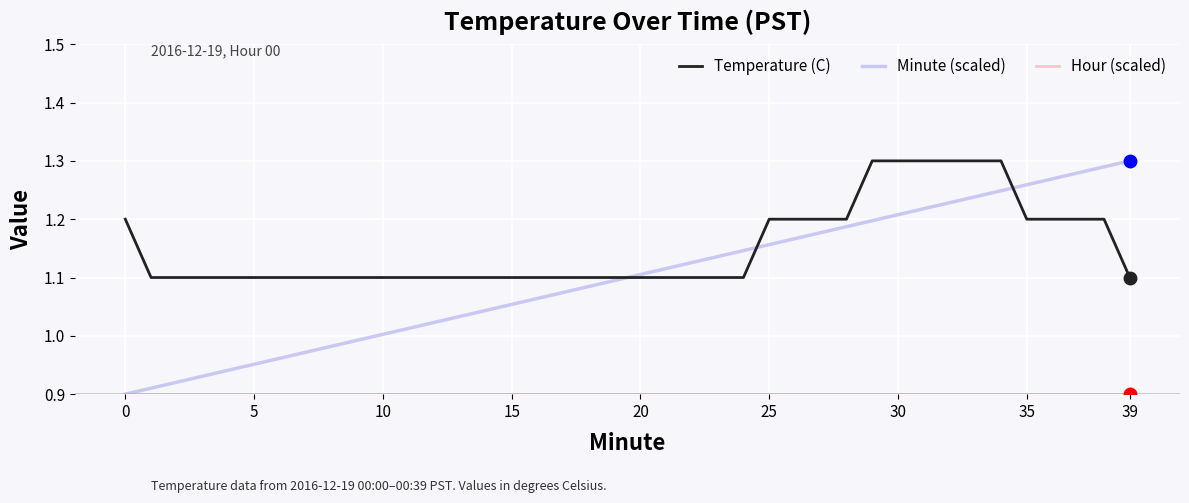

How many lines are shown in the chart?

3